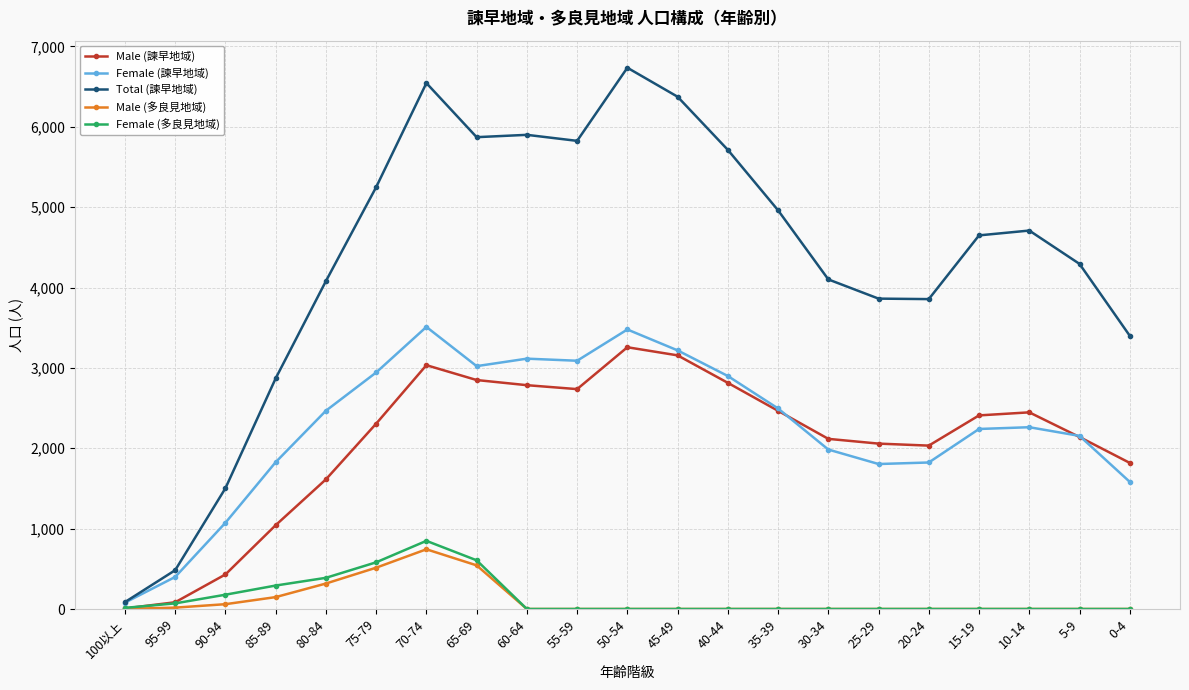

Which series has the widest spread of values?

Total (諫早地域)